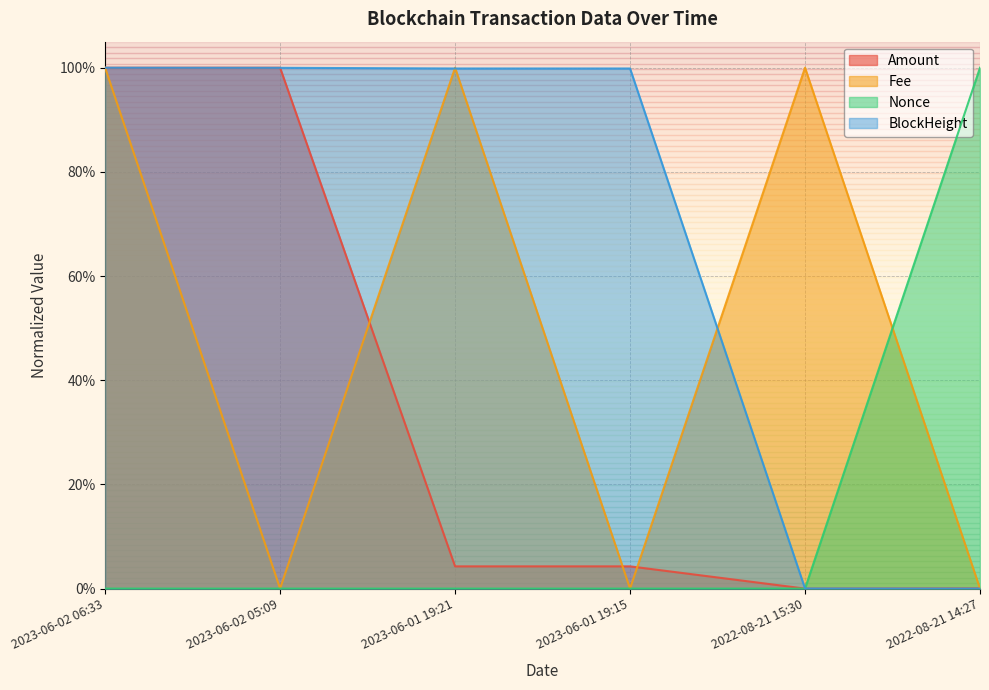

How many lines are shown in the chart?

4